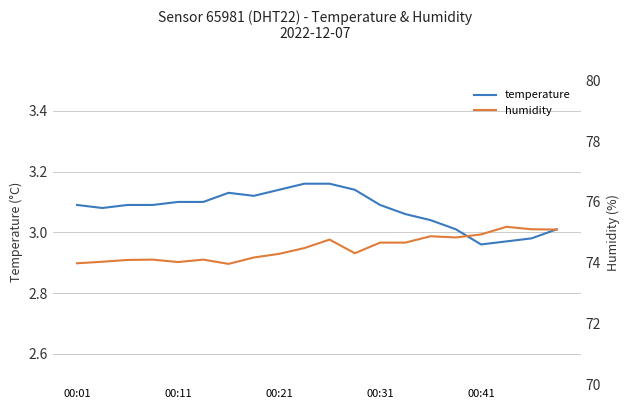

Is it true that temperature equals 0.7 at 14?

False